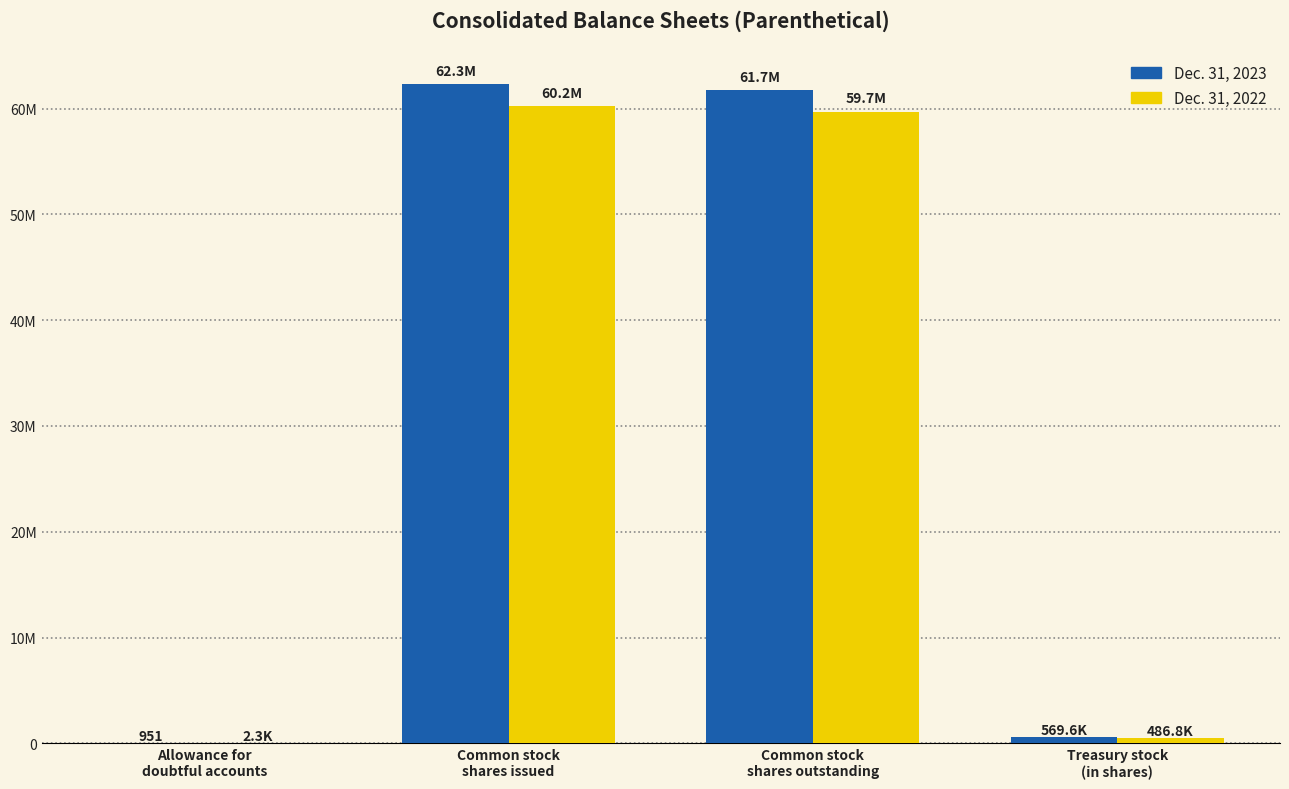

Which series has the widest spread of values?

Dec. 31, 2023